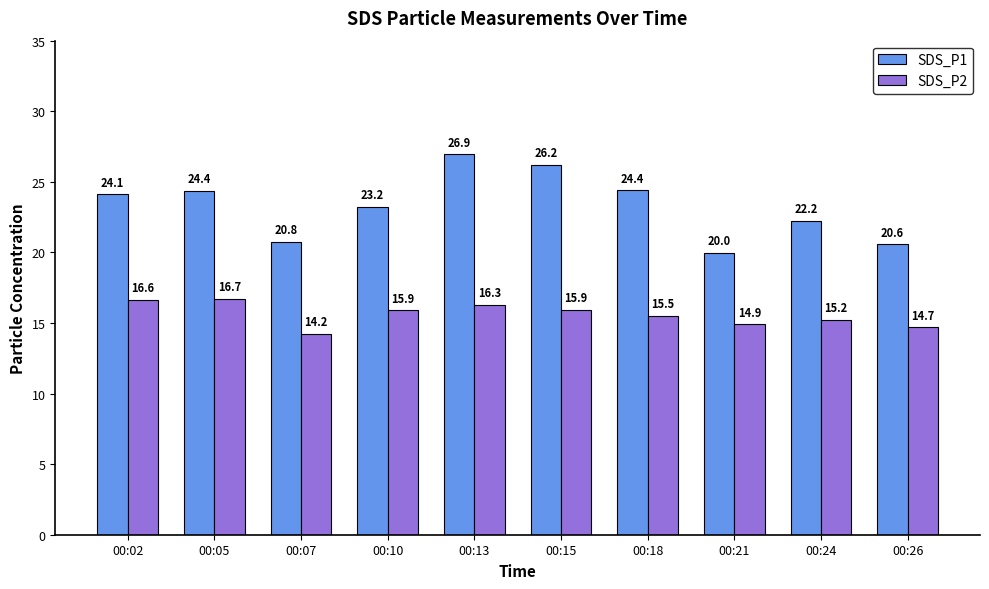

How many bars are there in each group?

2